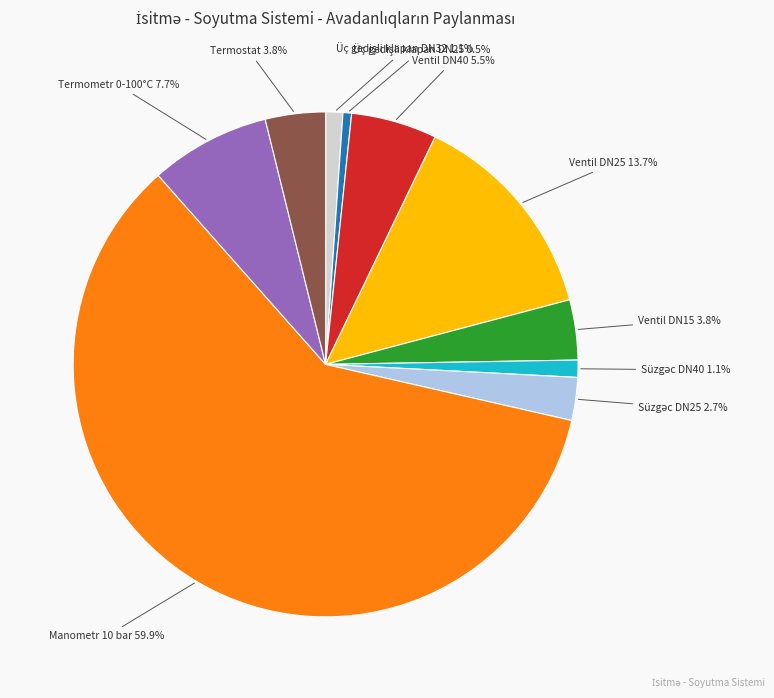

Count the number of slices in the pie.

10